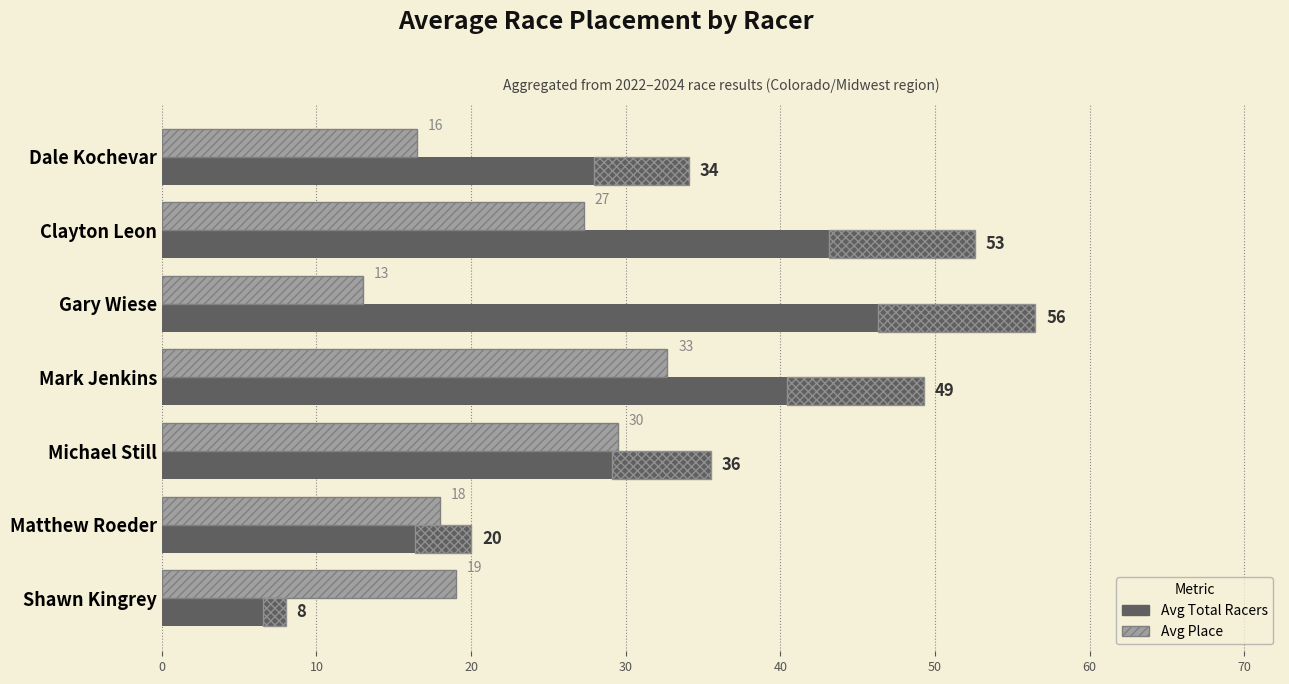

Between Dale Kochevar and Shawn Kingrey, which series saw the biggest shift?

Avg Total Racers